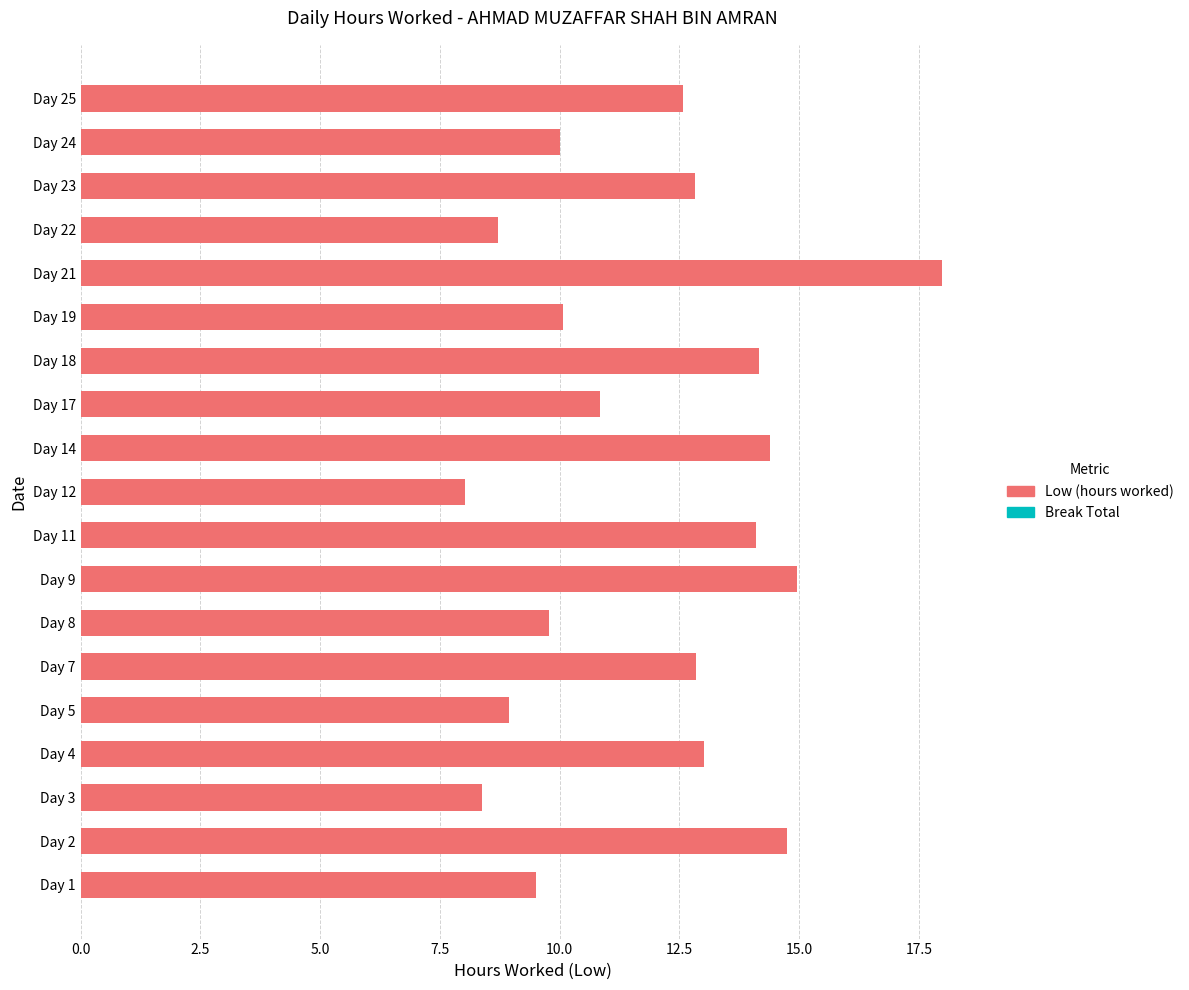

What is the minimum value shown in the chart?

8.0